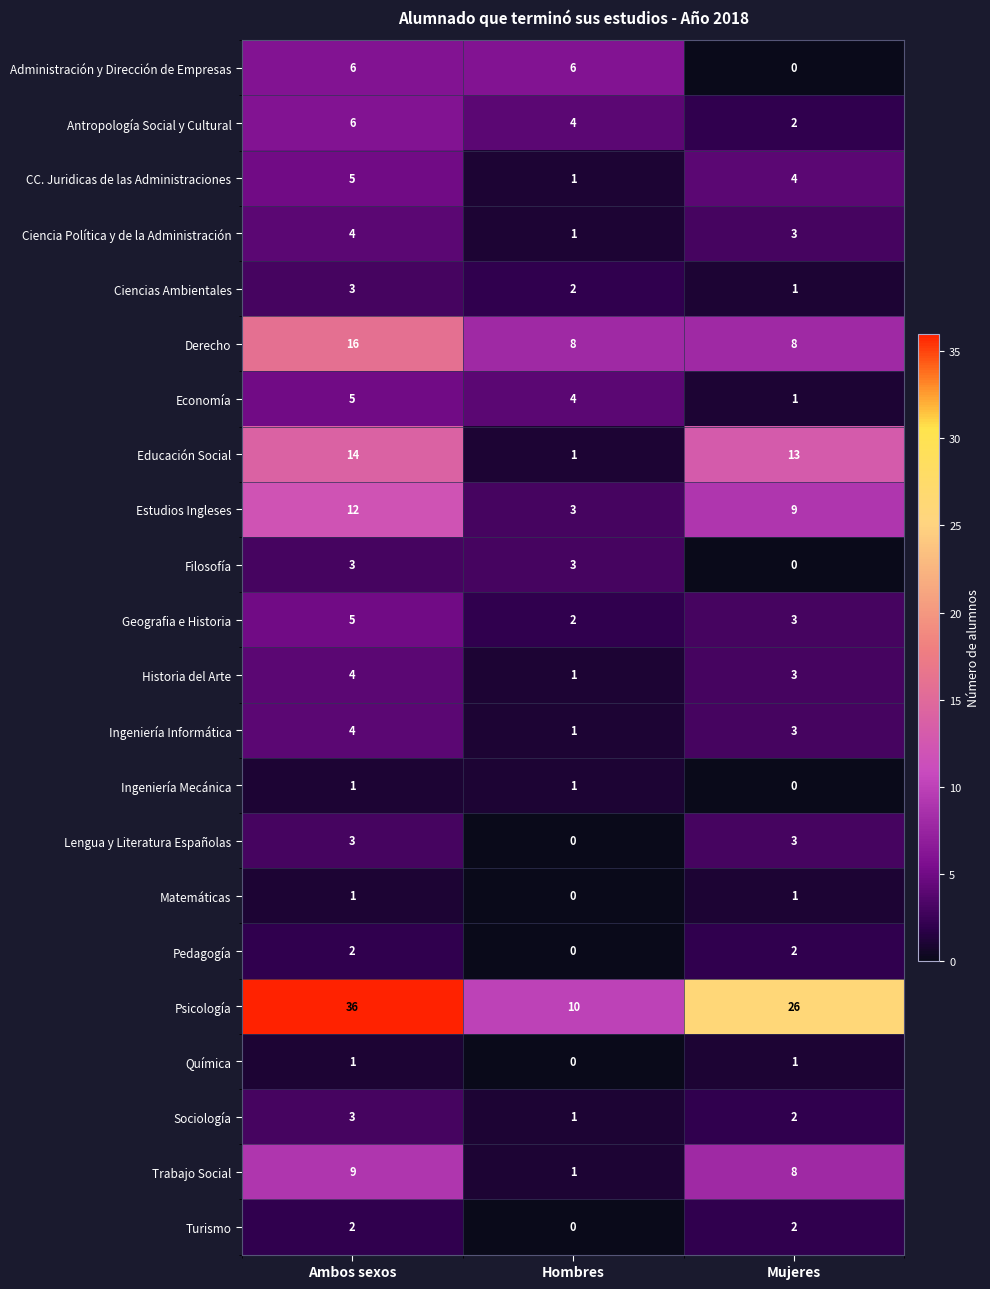

Is it true that Sociología equals 2 at Hombres?

False